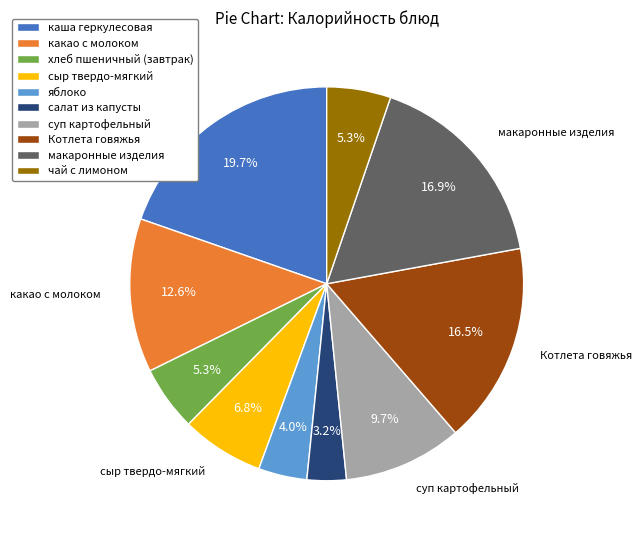

Is there any slice that represents more than half of the pie?

No